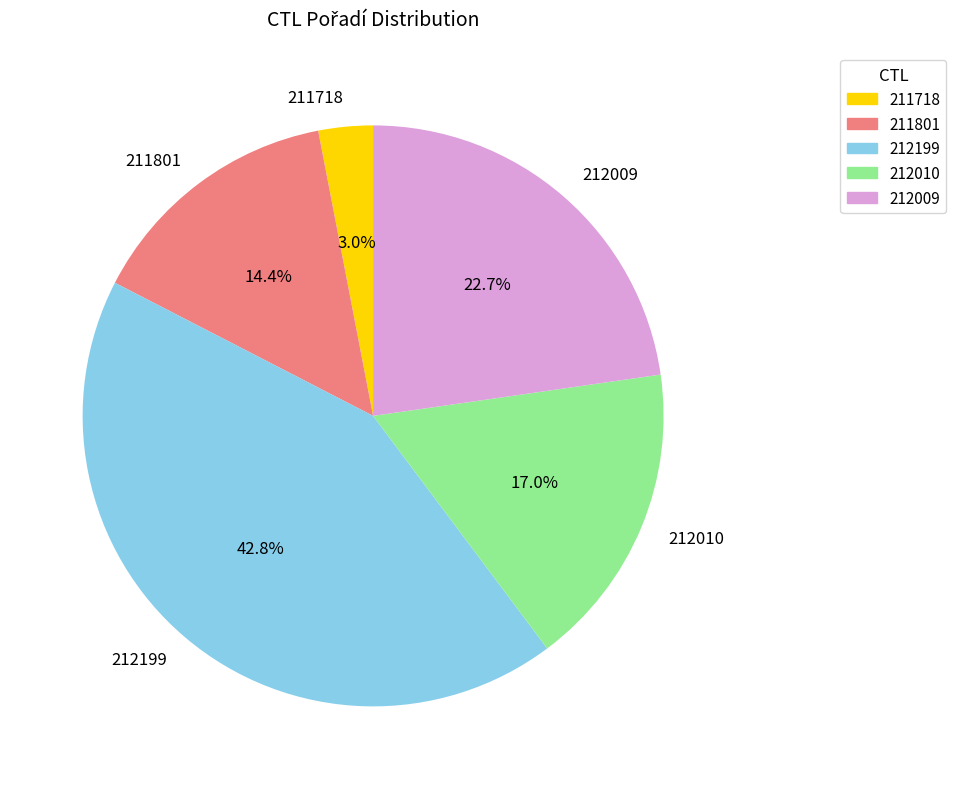

To the nearest percent, what portion does 211801 represent?

14%